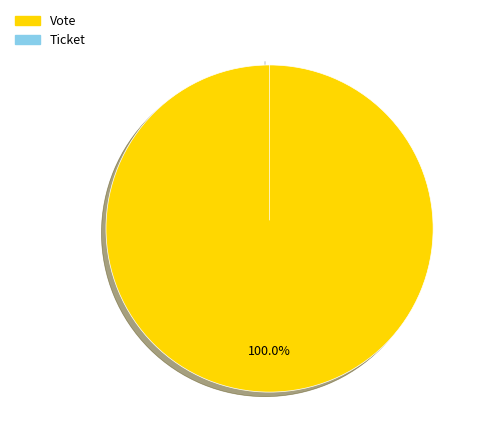

Is it true that Vote is 100% of the pie?

True